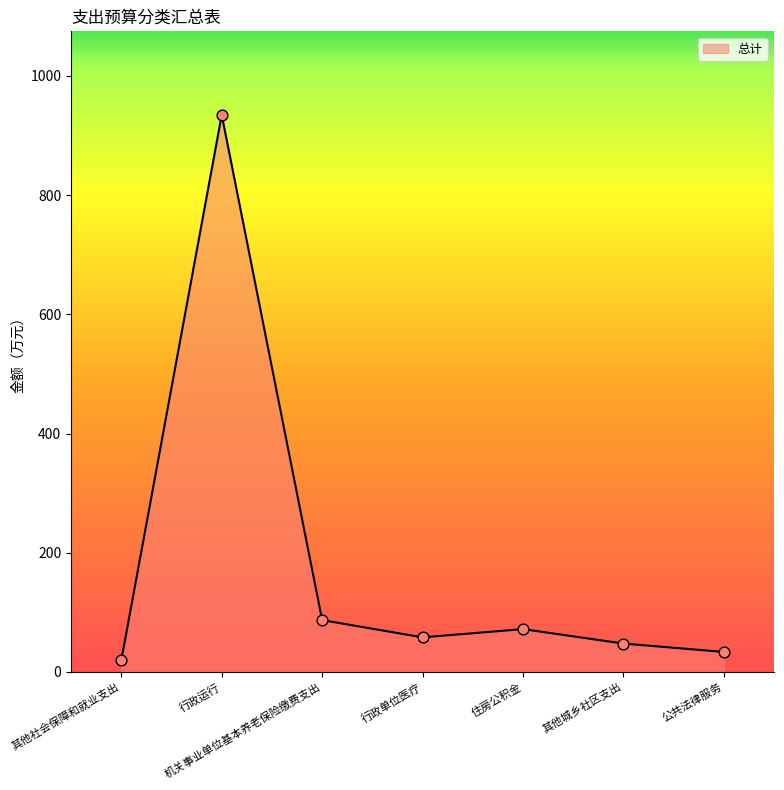

What is the change in value from 行政运行 to 其他城乡社区支出?

-887.1